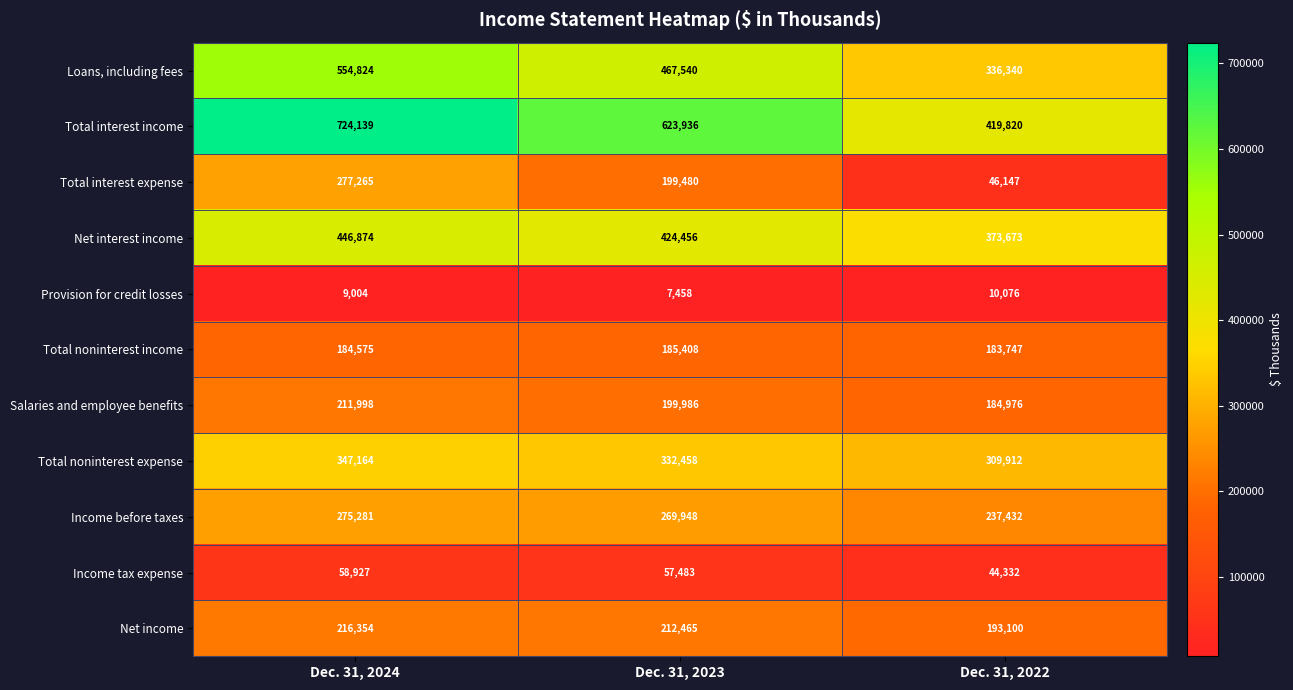

The Total noninterest income series shows 262930 at Dec. 31, 2024. True or false?

False